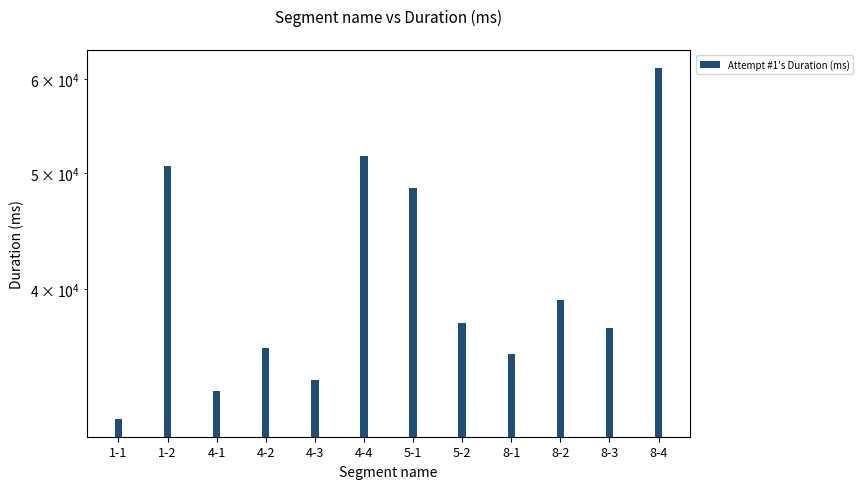

What is the label of the 2nd bar from the right?

8-3